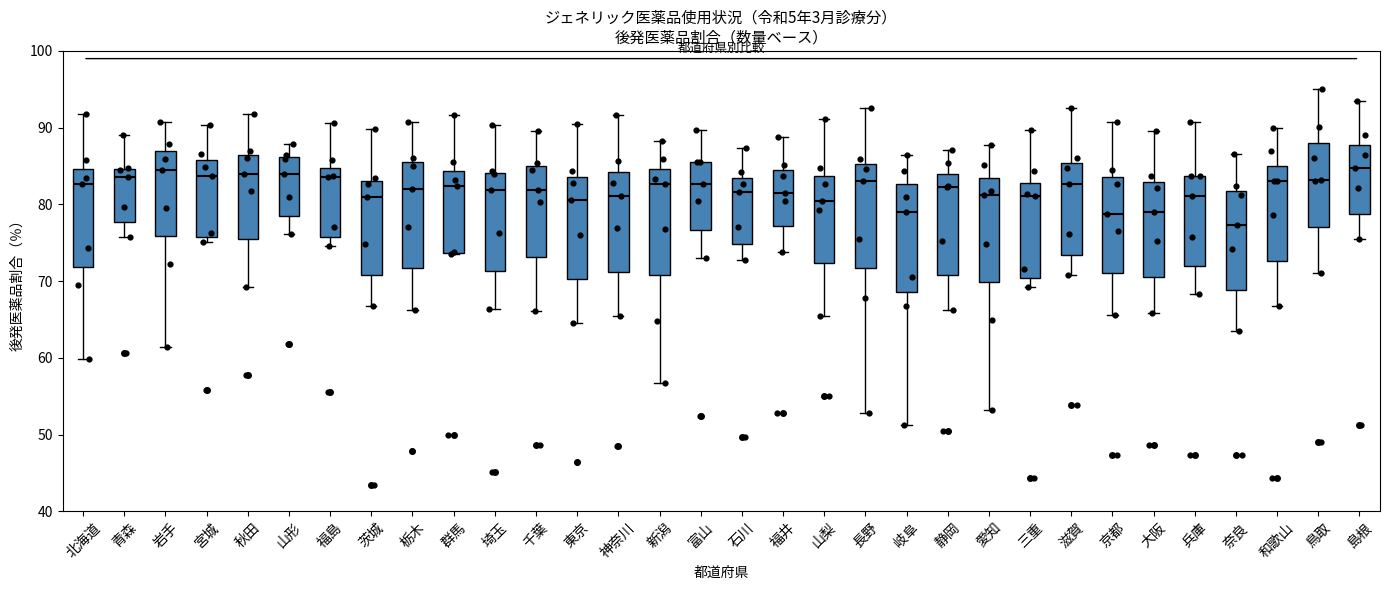

Reading left to right, read every box against the y-axis: the position of its median line, the range the box covers, and the ends of its whiskers. The values are not printed on the chart, so give them approximately, as read against the axis.

北海道: median 83, box 72 to 85, whiskers 60 to 92
青森: median 84, box 78 to 85, whiskers 76 to 89
岩手: median 85, box 76 to 87, whiskers 61 to 91
宮城: median 84, box 76 to 86, whiskers 75 to 90
秋田: median 84, box 75 to 86, whiskers 69 to 92
山形: median 84, box 79 to 86, whiskers 76 to 88
福島: median 84, box 76 to 85, whiskers 75 to 91
茨城: median 81, box 71 to 83, whiskers 67 to 90
栃木: median 82, box 72 to 86, whiskers 66 to 91
群馬: median 82, box 74 to 84, whiskers 74 to 92
埼玉: median 82, box 71 to 84, whiskers 66 to 90
千葉: median 82, box 73 to 85, whiskers 66 to 90
東京: median 81, box 70 to 84, whiskers 65 to 91
神奈川: median 81, box 71 to 84, whiskers 65 to 92
新潟: median 83, box 71 to 85, whiskers 57 to 88
富山: median 83, box 77 to 86, whiskers 73 to 90
石川: median 82, box 75 to 83, whiskers 73 to 87
福井: median 82, box 77 to 84, whiskers 74 to 89
山梨: median 80, box 72 to 84, whiskers 66 to 91
長野: median 83, box 72 to 85, whiskers 53 to 93
岐阜: median 79, box 69 to 83, whiskers 51 to 87
静岡: median 82, box 71 to 84, whiskers 66 to 87
愛知: median 81, box 70 to 83, whiskers 53 to 88
三重: median 81, box 70 to 83, whiskers 69 to 90
滋賀: median 83, box 73 to 85, whiskers 71 to 93
京都: median 79, box 71 to 84, whiskers 66 to 91
大阪: median 79, box 71 to 83, whiskers 66 to 90
兵庫: median 81, box 72 to 84, whiskers 68 to 91
奈良: median 77, box 69 to 82, whiskers 64 to 87
和歌山: median 83, box 73 to 85, whiskers 67 to 90
鳥取: median 83, box 77 to 88, whiskers 71 to 95
島根: median 85, box 79 to 88, whiskers 76 to 94